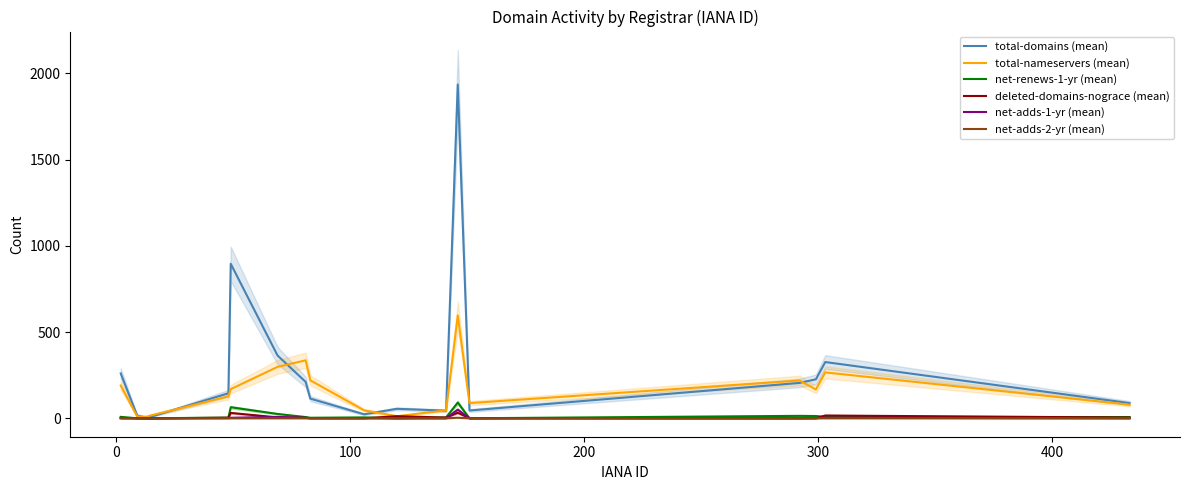

What is the highest value of the total-nameservers (mean) series?

596